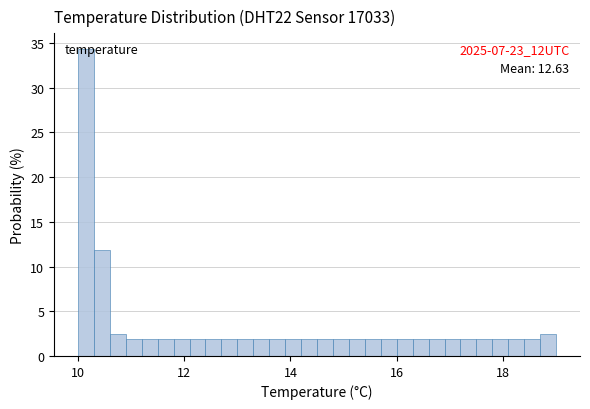

Read against the x-axis, roughly where is the centre of the tallest bar?

10.2